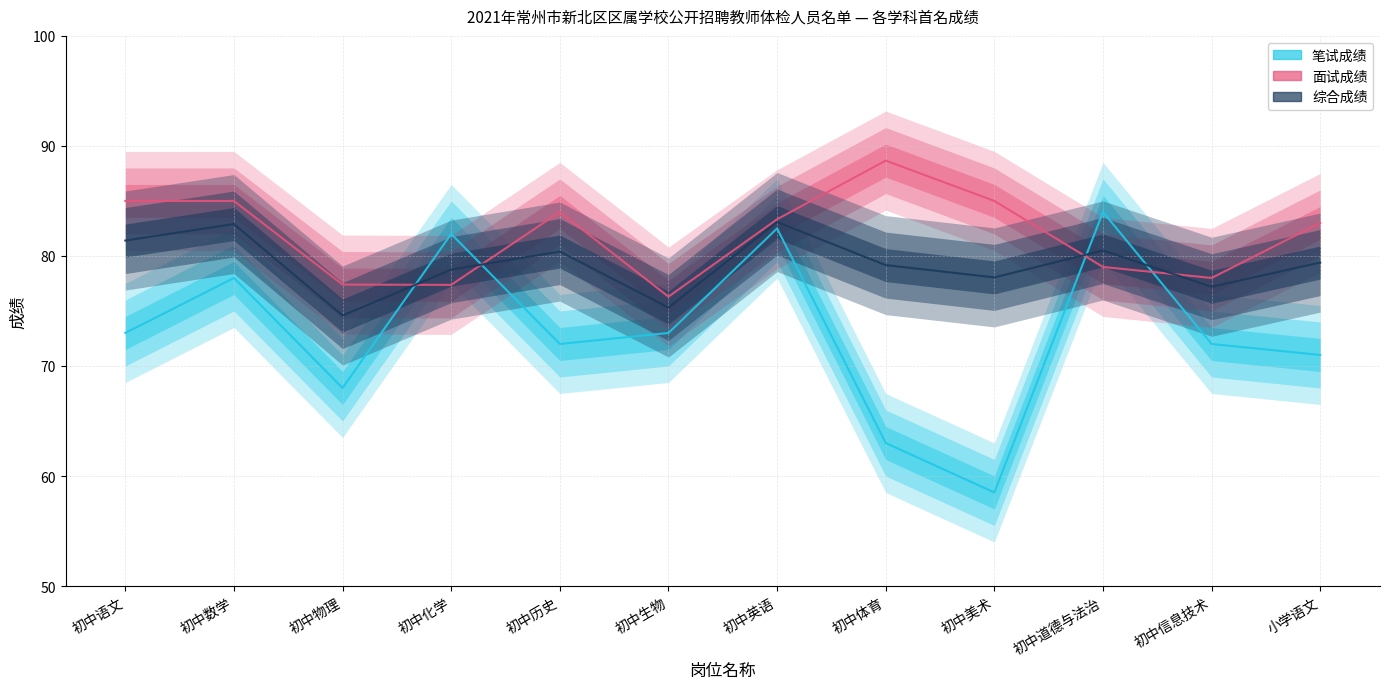

How many lines are shown in the chart?

3